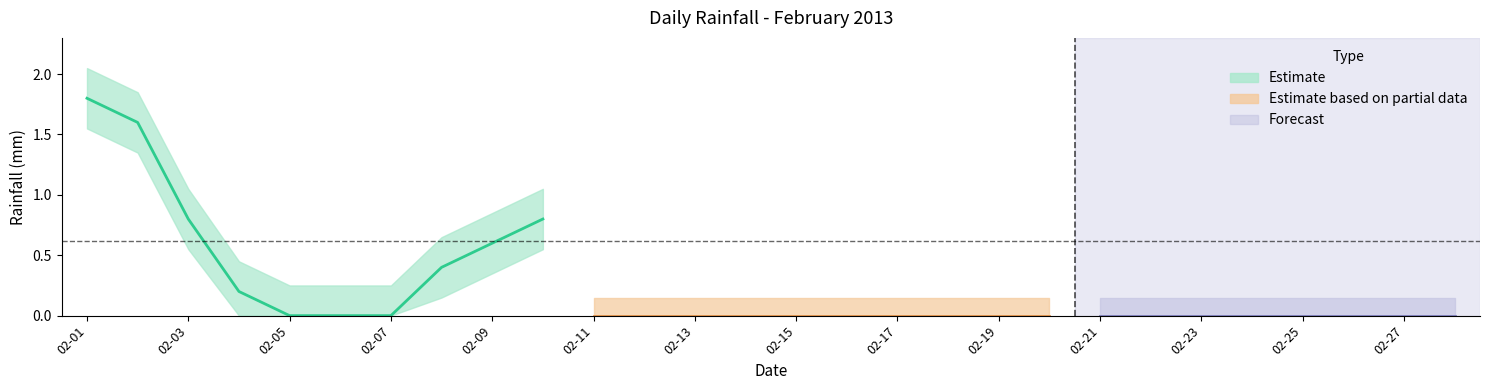

What is the sum of all values?

6.2